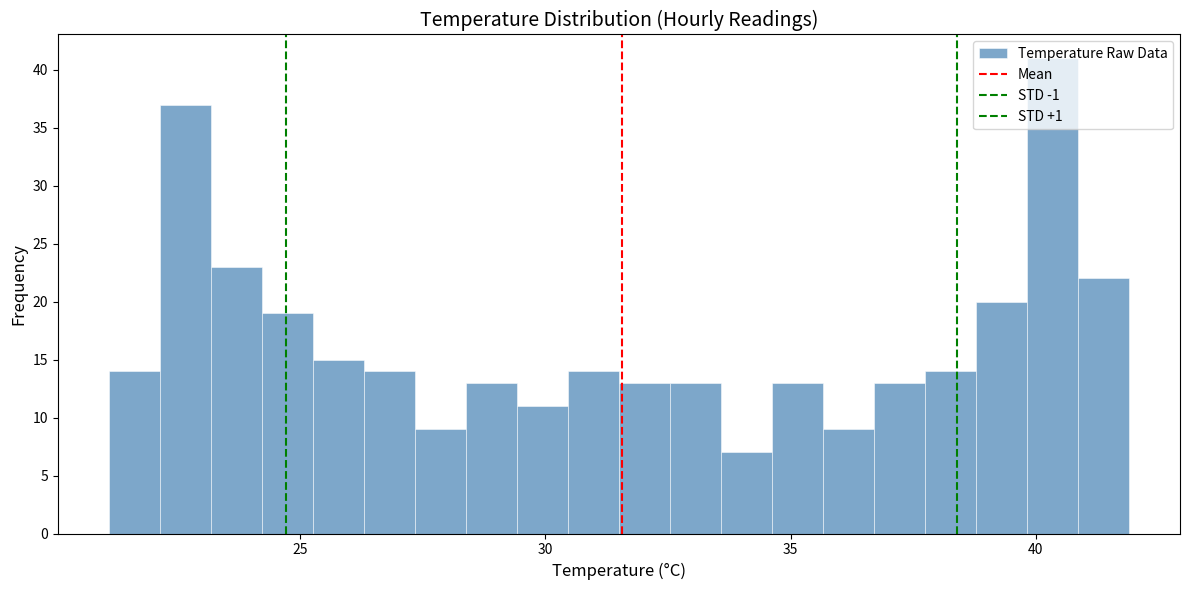

Read against the x-axis, roughly where is the centre of the tallest bar?

40.5